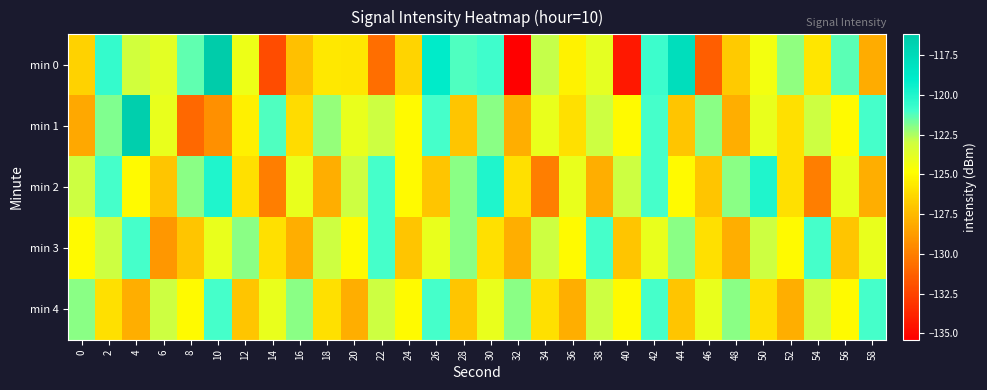

Which series has the largest total across all categories?

min 1